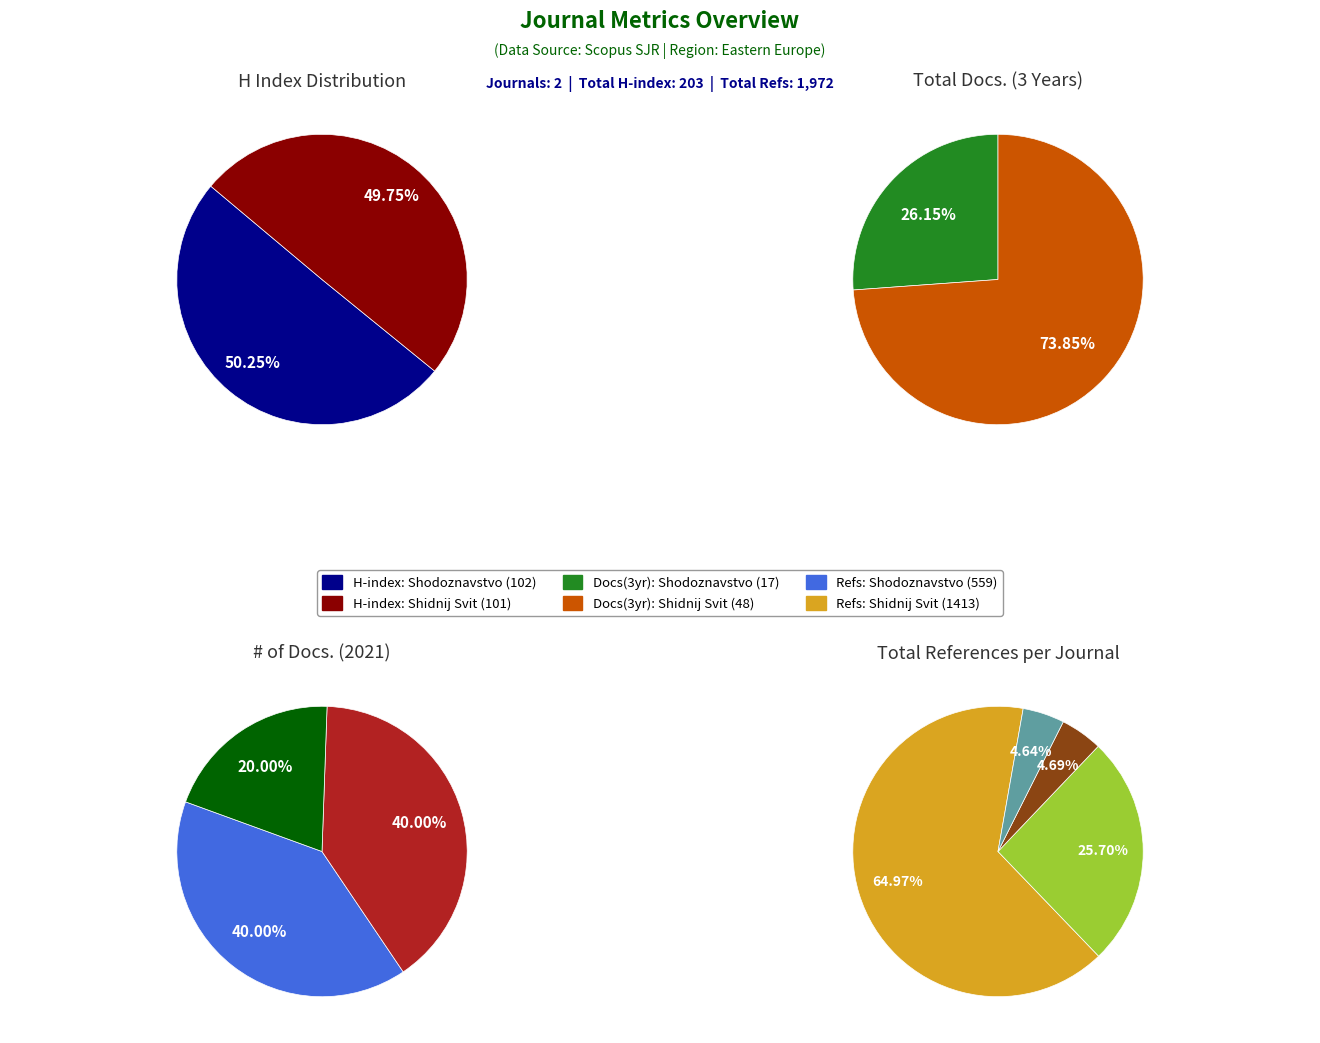

To the nearest percent, what is the combined percentage of Shidnij Svit and Shodoznavstvo?

100%